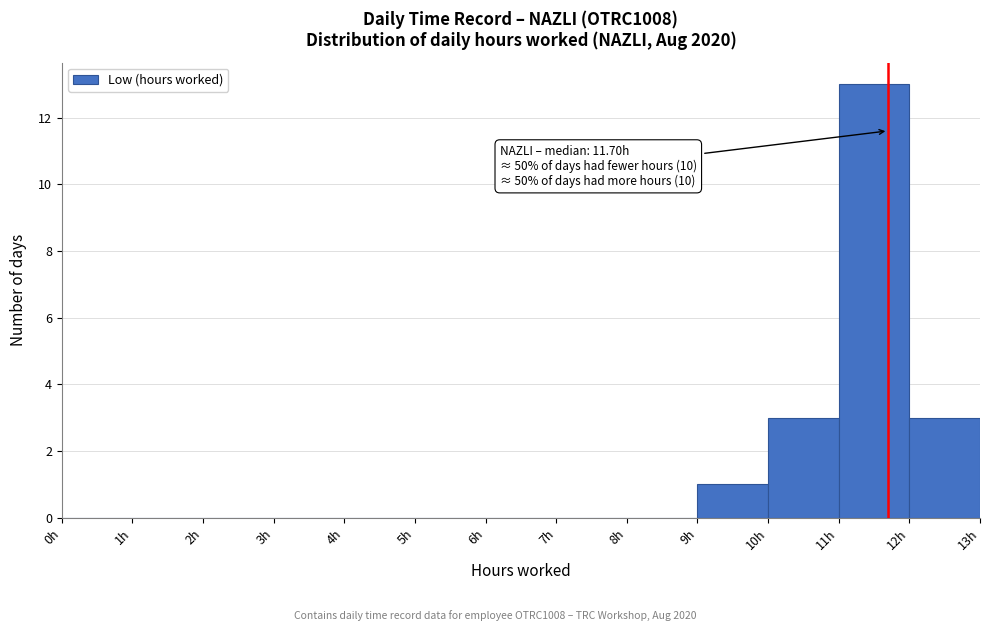

Which range on the x-axis has the tallest bar?

11 to 12